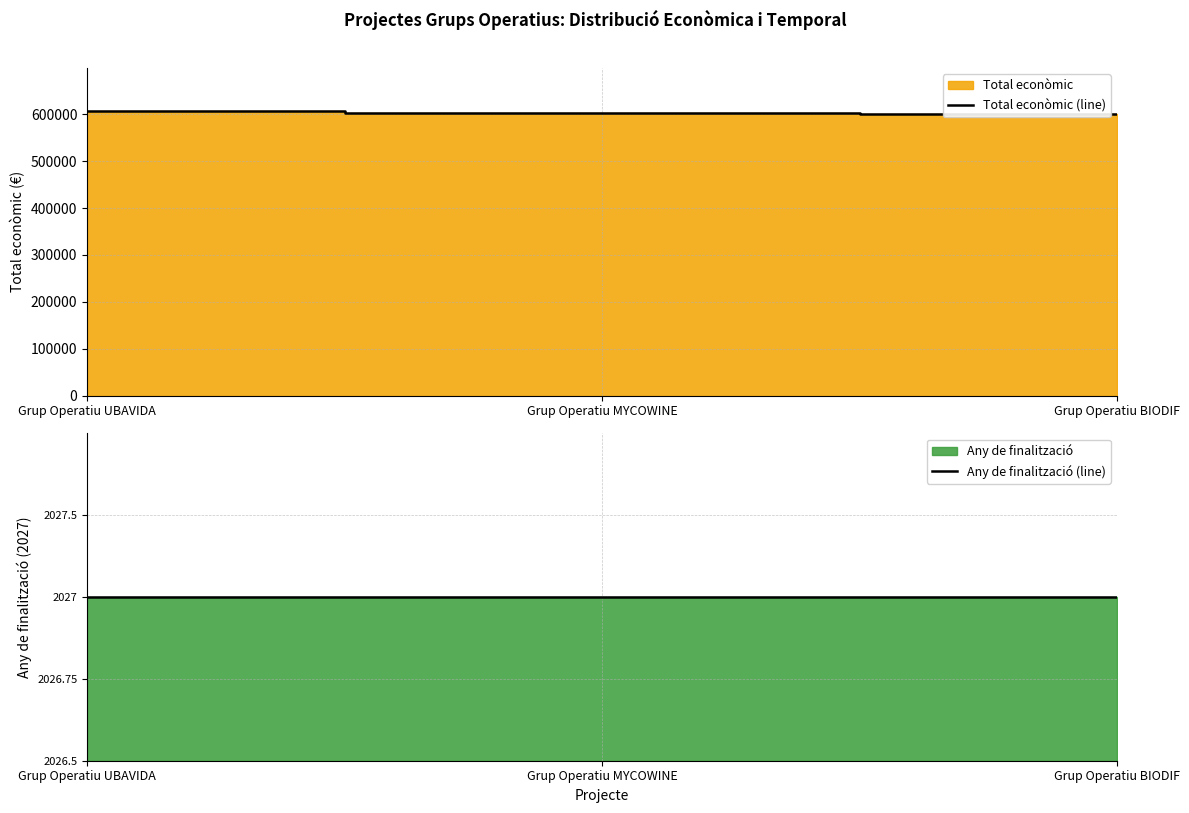

What is the sum of the Any de finalització (line) values at Grup Operatiu MYCOWINE and Grup Operatiu UBAVIDA?

2.0